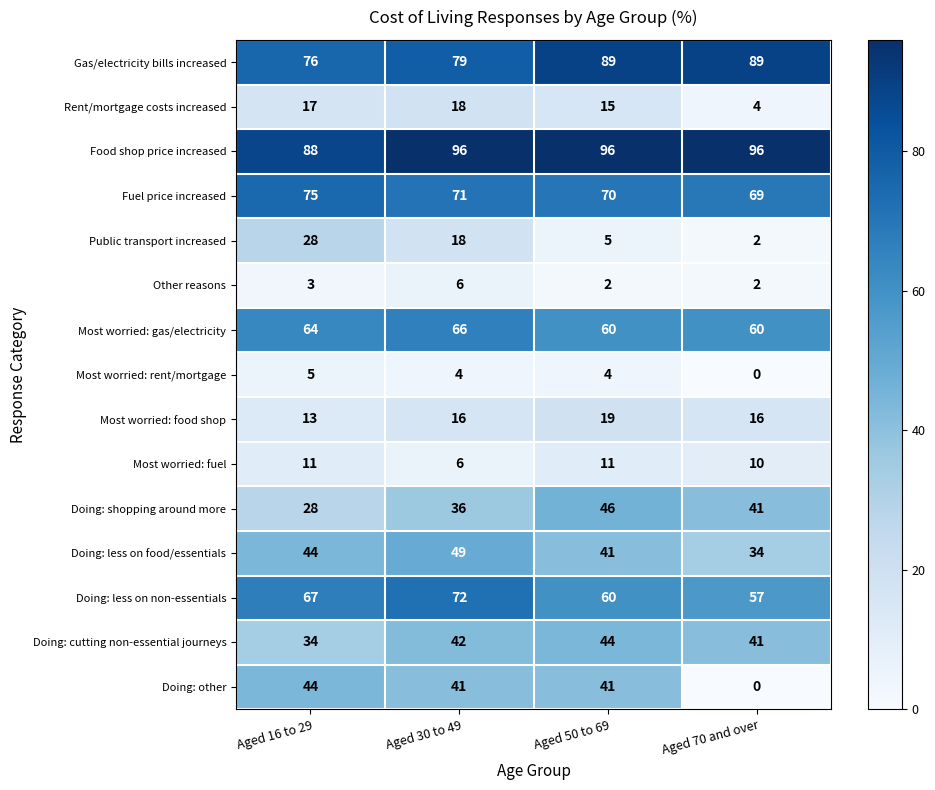

At which label does Doing: less on non-essentials reach its minimum?

Aged 70 and over